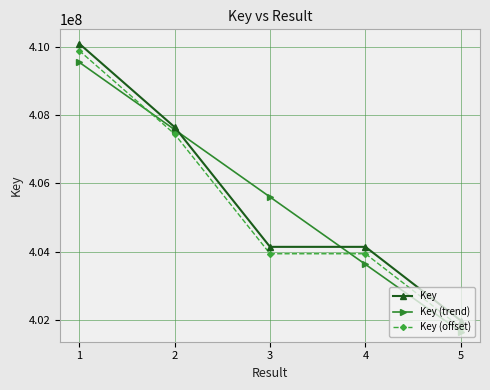

What is the smallest value displayed?

401649996.2